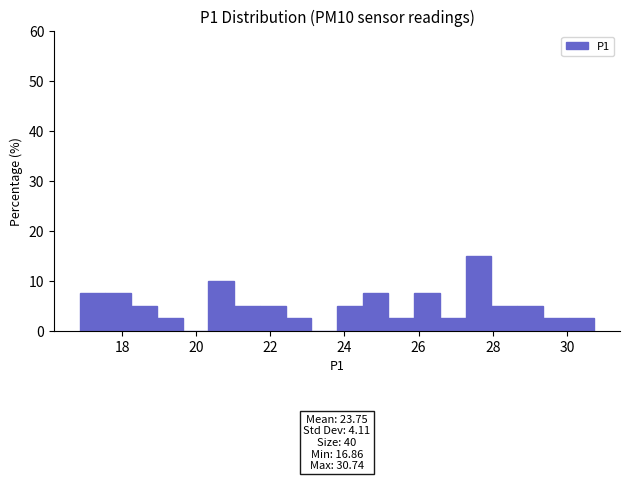

Around what value on the x-axis is the tallest bar? Give the approximate position of its centre, as read against the axis.

27.6